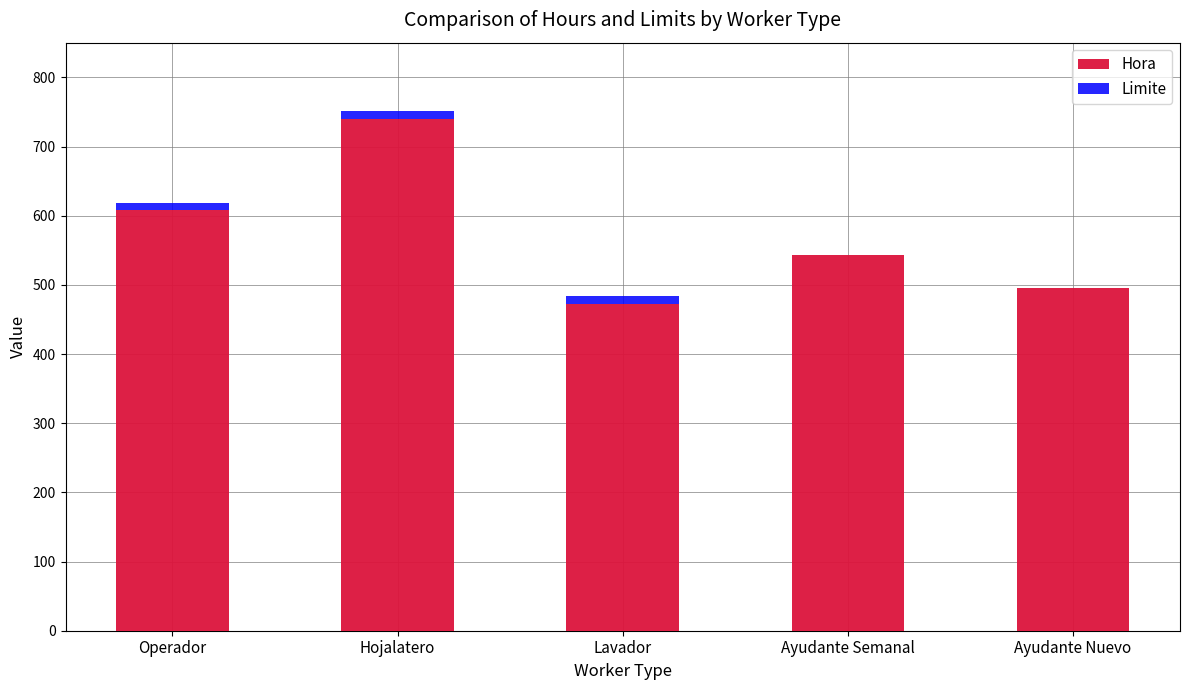

At which category is the sum across all series the highest?

Hojalatero